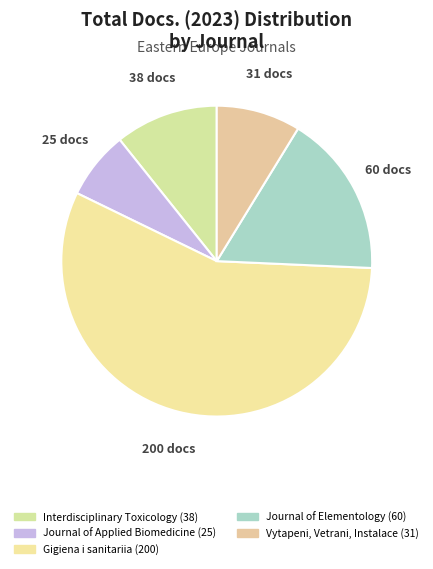

The Journal of Elementology slice represents 24% of the pie. True or false?

False